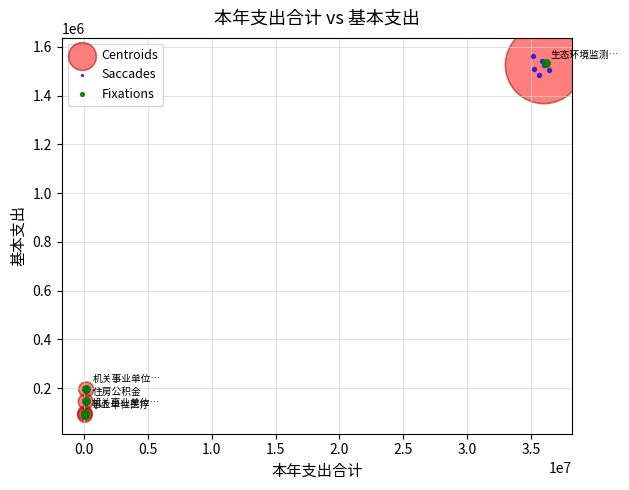

Which series has the widest spread of Y values?

Saccades